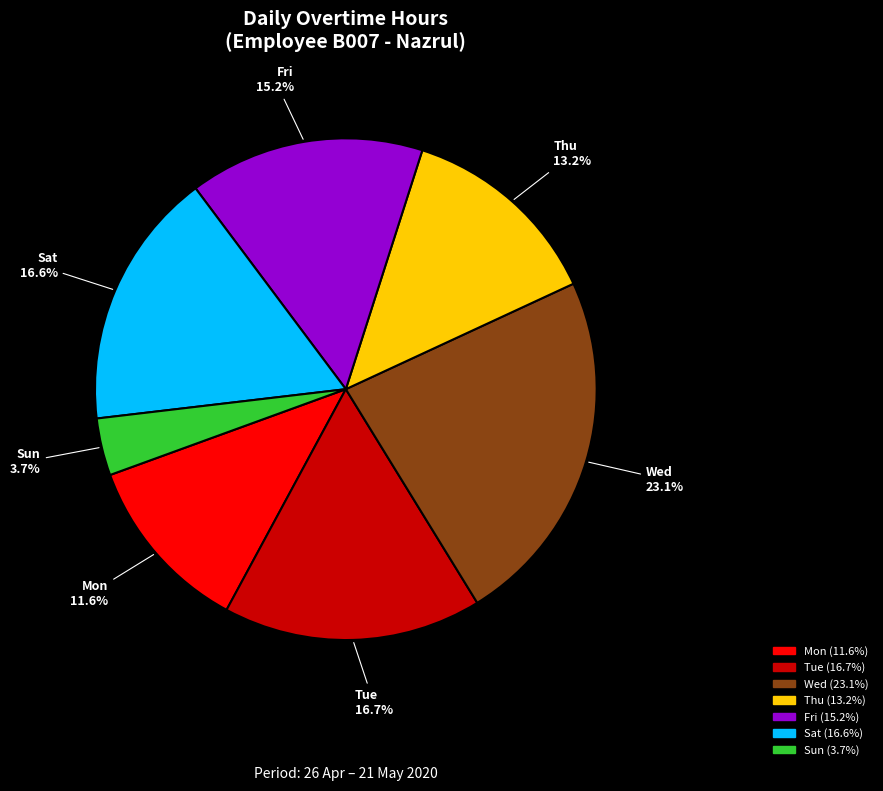

Is there a majority slice in this chart?

No